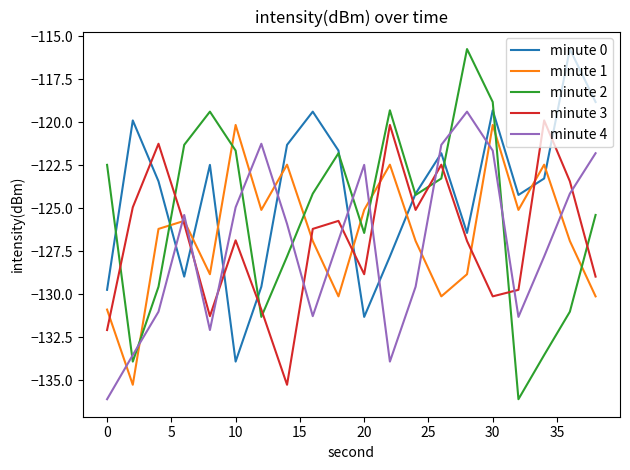

What is the smallest value displayed?

-136.1